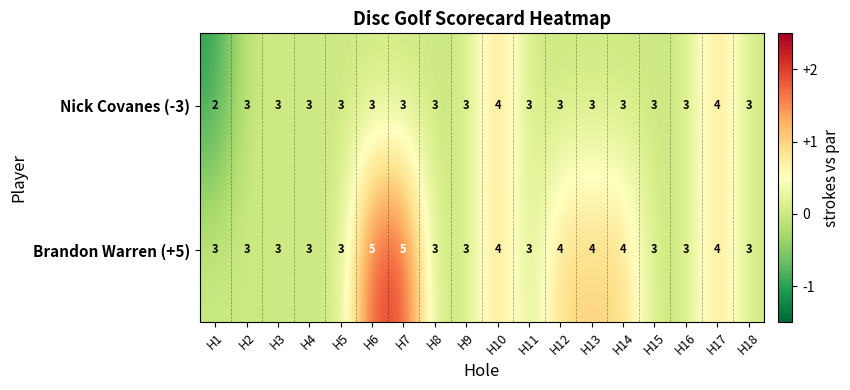

Rank the series by their average value, from highest to lowest.

Brandon Warren (+5), Nick Covanes (-3)